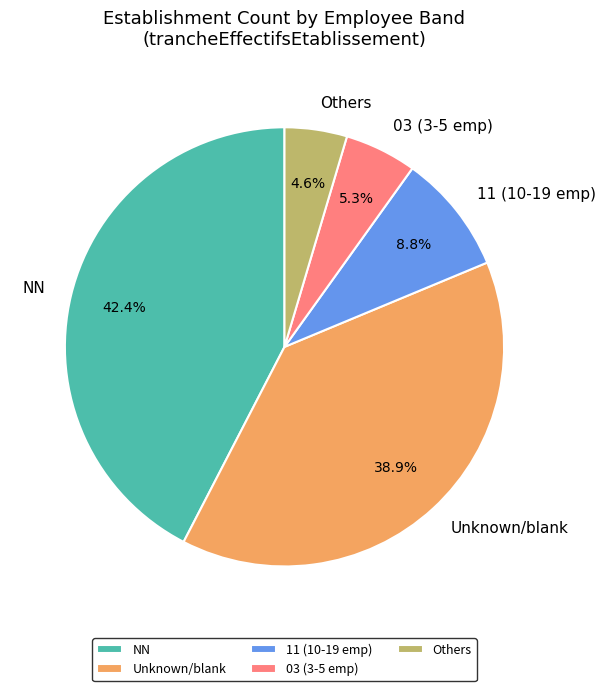

Does any single category account for the majority?

No